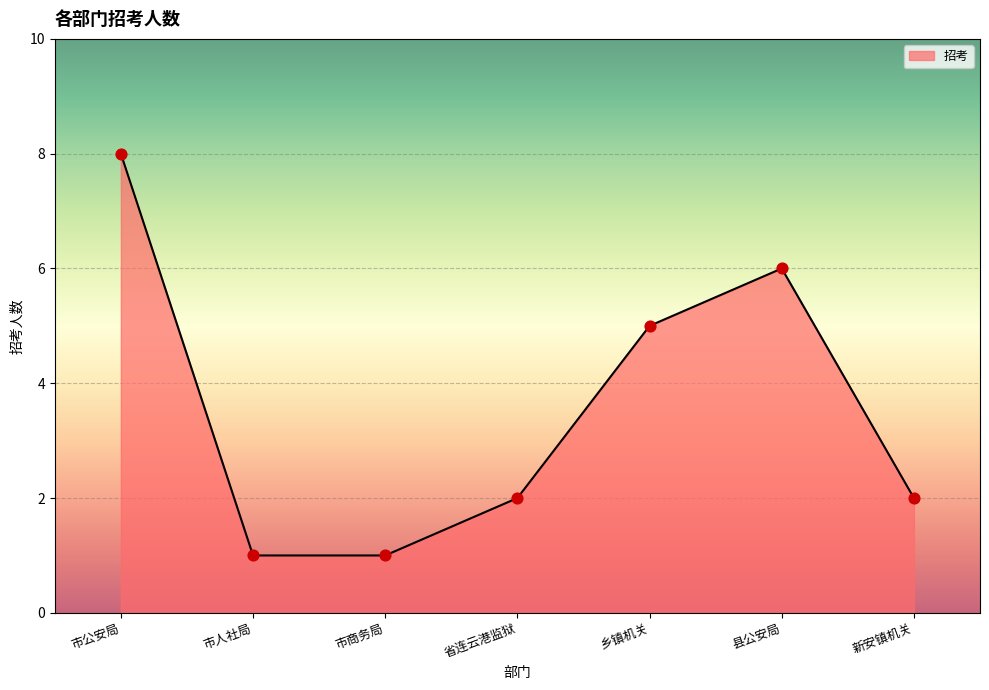

What is the ratio of the value at 省连云港监狱 to the value at 县公安局?

0.3